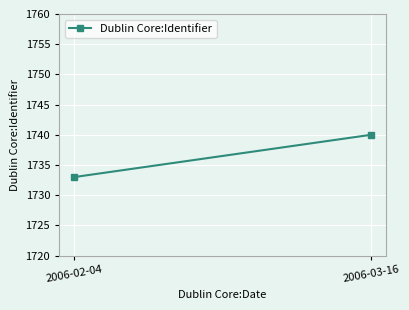

Reading right to left, what are all the values shown in this chart?

1740	1733